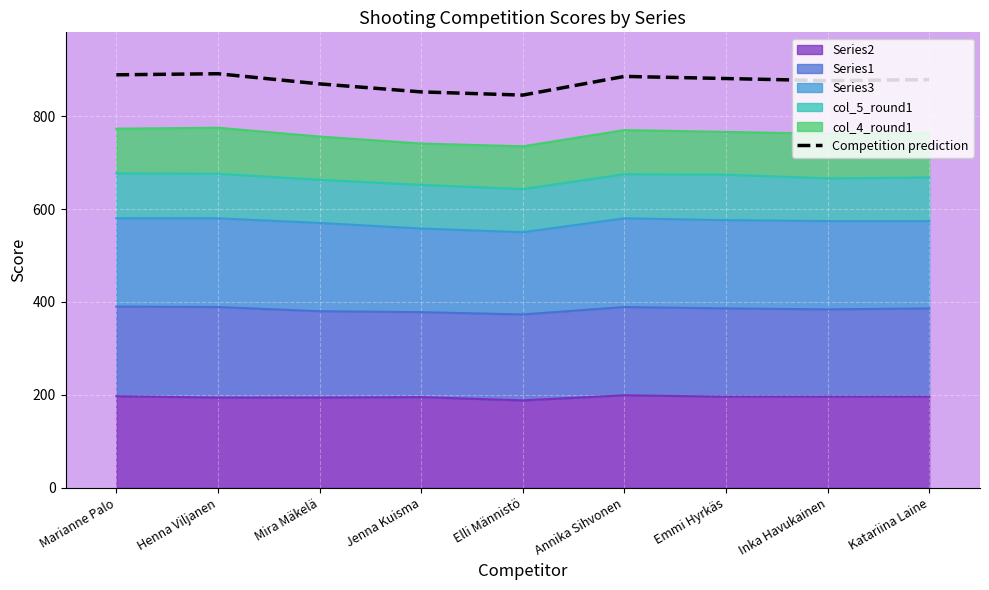

At which label is the value closest to 868?

Mira Mäkelä